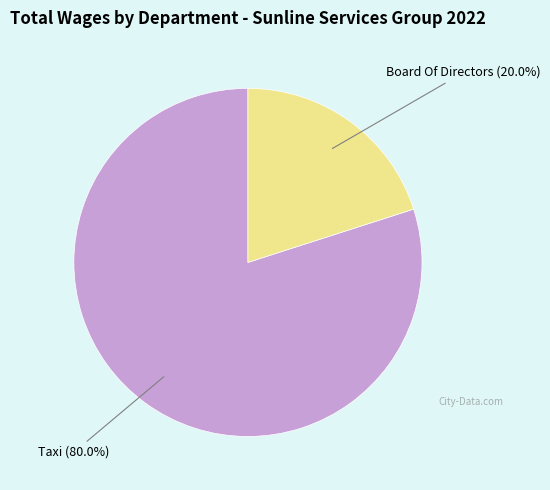

Rank the categories by value from lowest to highest.

Board Of Directors, Taxi